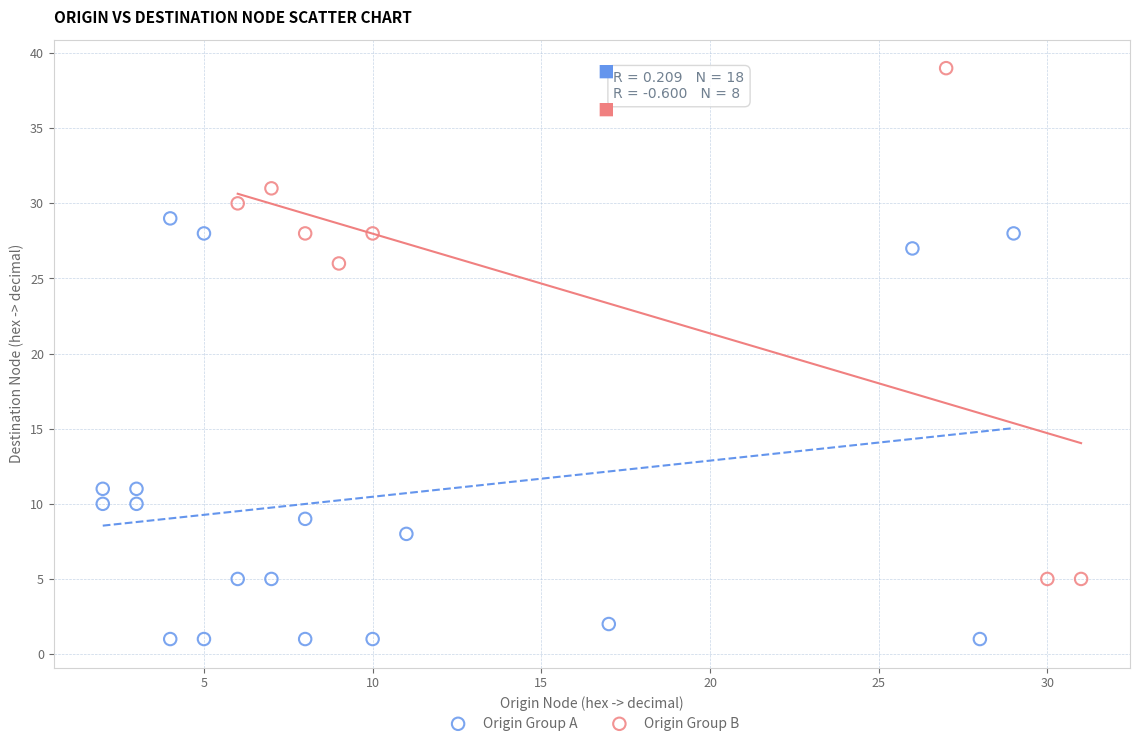

Which series reaches the maximum Y coordinate?

Origin Group B